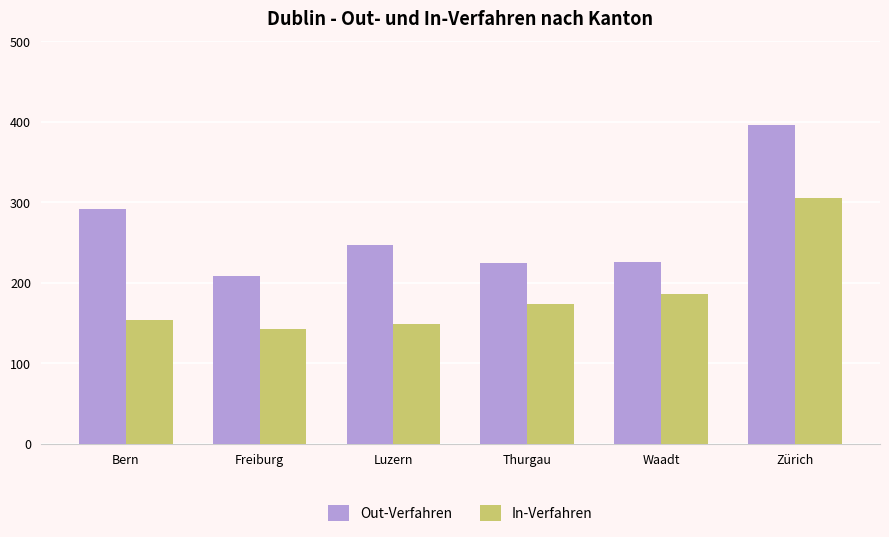

What is the total value across all series at Zürich?

701